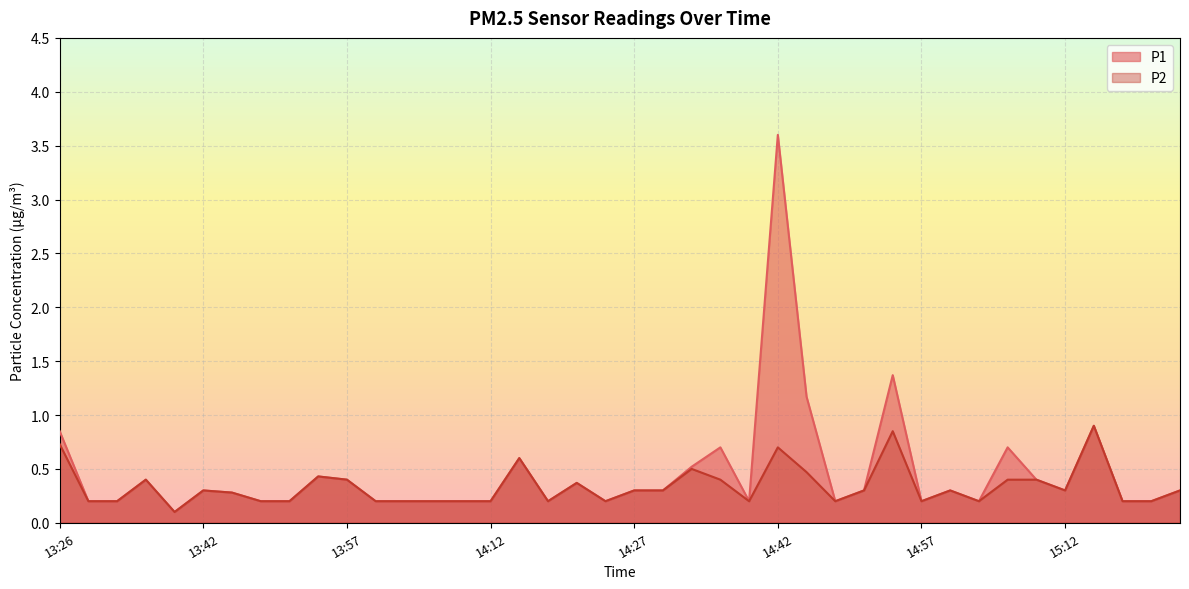

Which series changed the most between 13:42 and 15:25?

P1